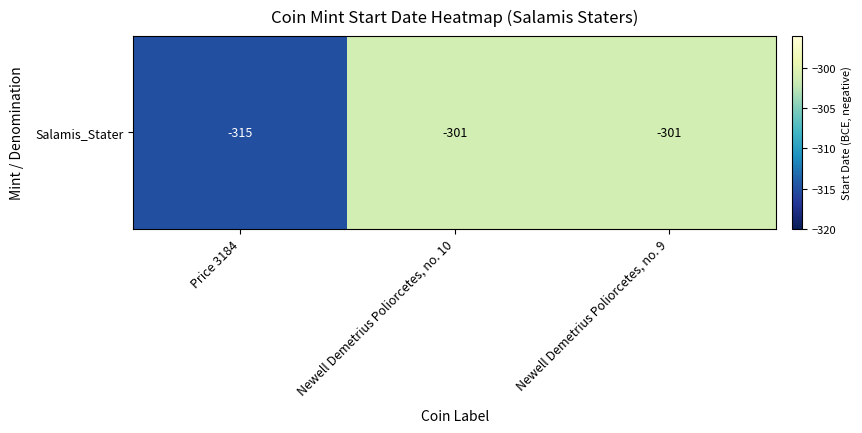

At which category does the chart reach its peak across all series?

Newell Demetrius Poliorcetes, no. 10